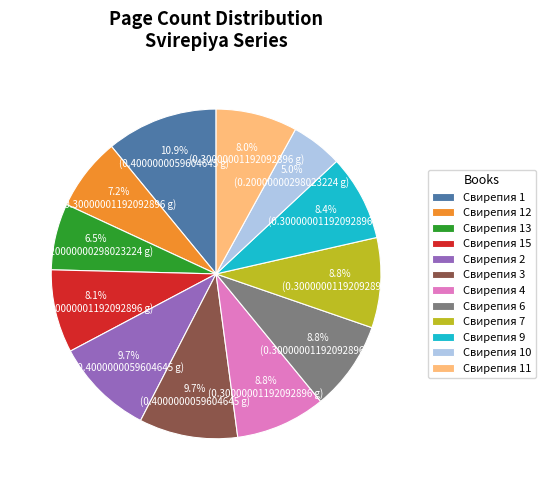

What percentage is NOT represented by Свирепия 7?

91.2%